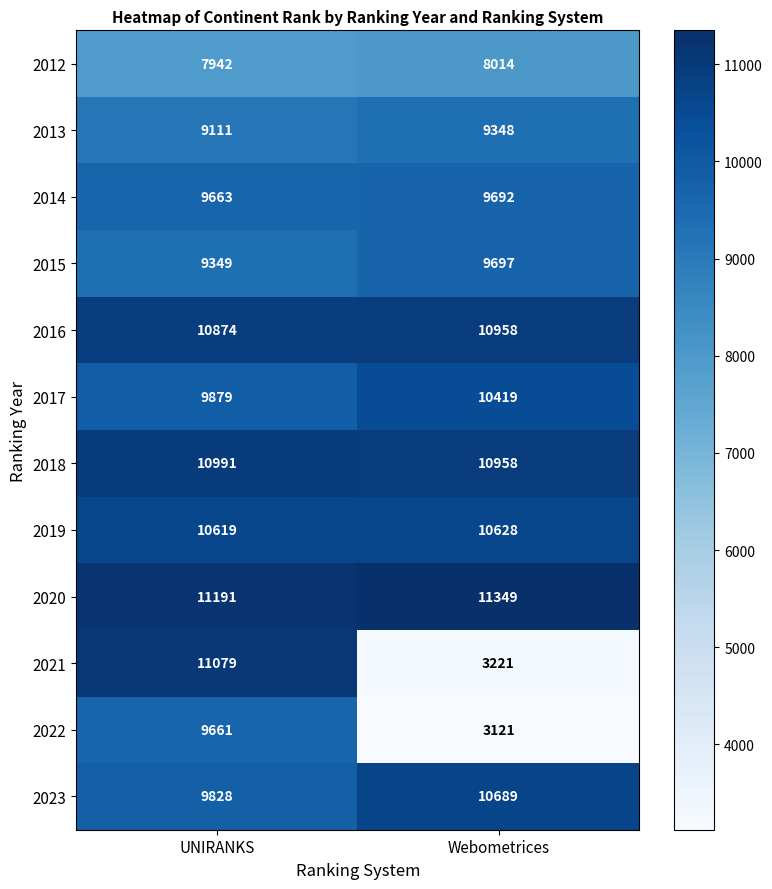

True or false: 2017 has a value of 10419 at Webometrices.

True